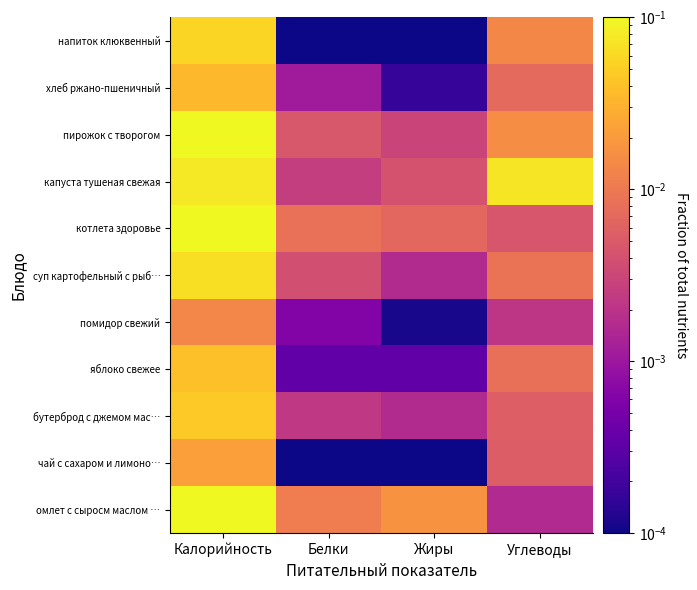

List the series in order of their peak value, highest first.

омлет с сыросм маслом …, котлета здоровье, пирожок с творогом, капуста тушеная свежая, суп картофельный с рыб…, напиток клюквенный, бутерброд с джемом мас…, яблоко свежее, хлеб ржано-пшеничный, чай с сахаром и лимоно…, помидор свежий